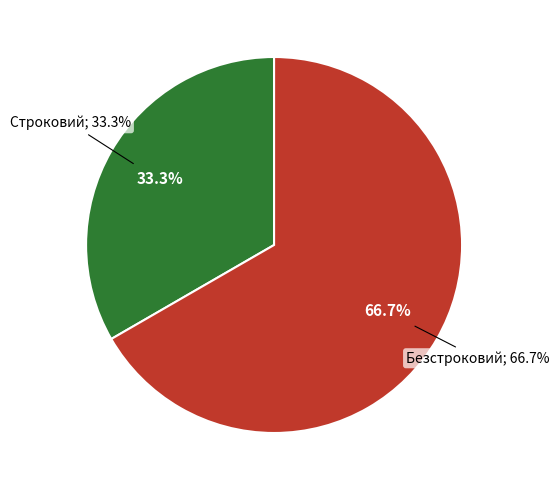

To the nearest percent, what is the combined percentage of Безстроковий and Строковий?

100%